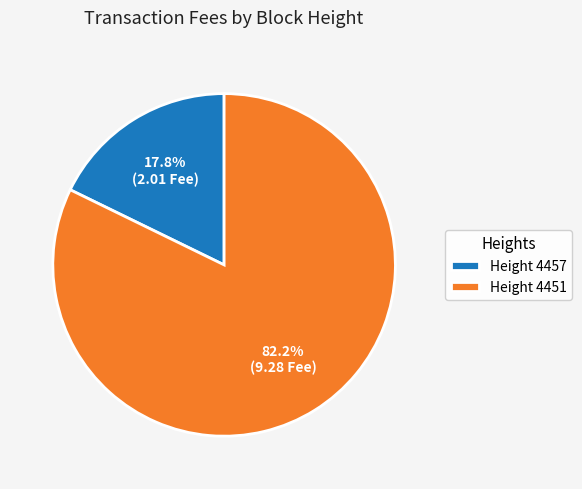

To the nearest percent, what is the average slice percentage?

50%